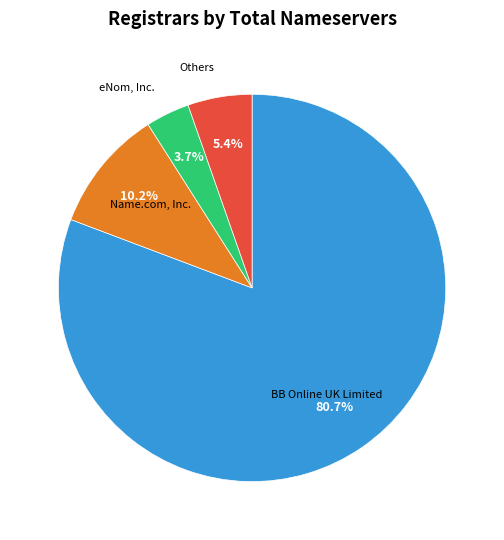

Is there any slice that represents more than half of the pie?

Yes